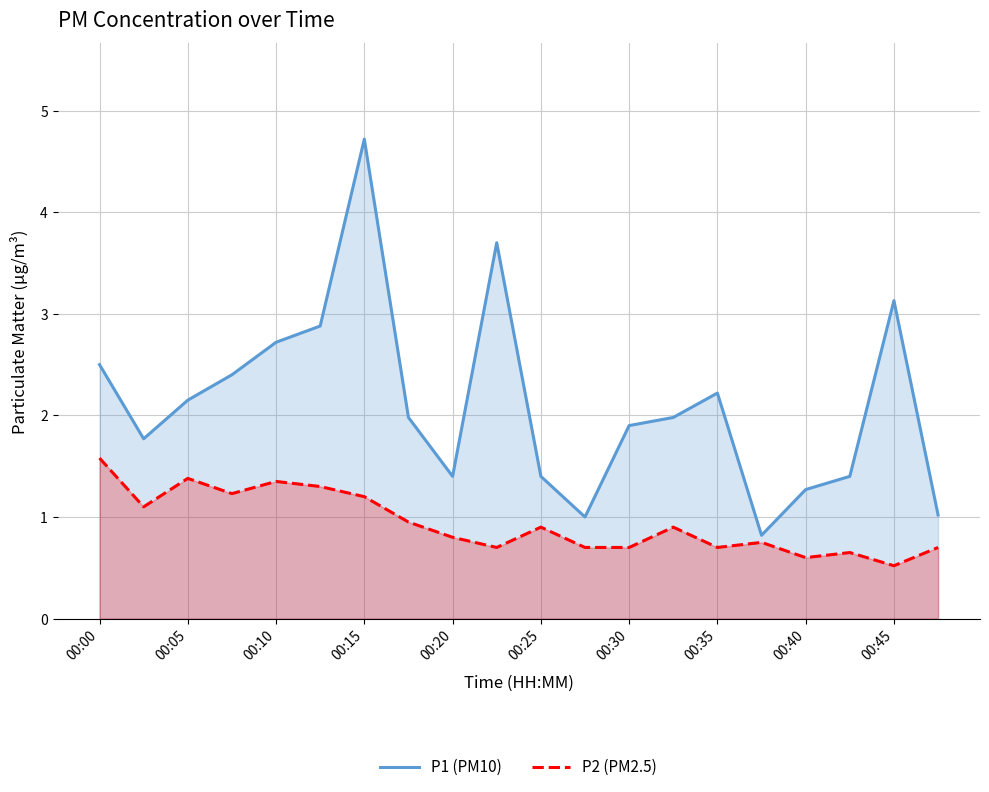

The P2 (PM2.5) series shows 0.7 at 11. True or false?

True